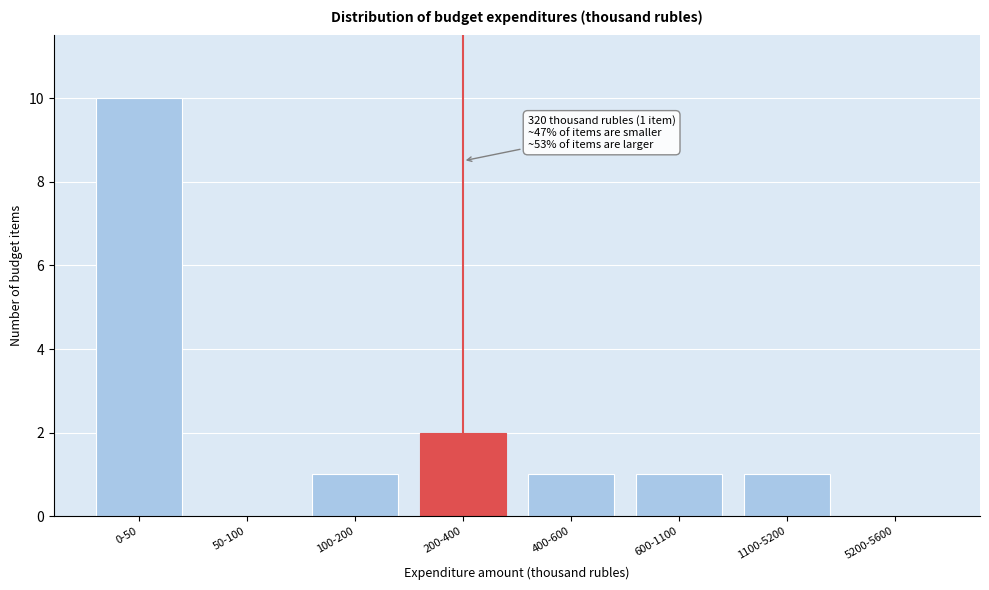

Reading left to right, extract all data points from this chart.

0-50=10	50-100=0	100-200=1	200-400=2	400-600=1	600-1100=1	1100-5200=1	5200-5600=0